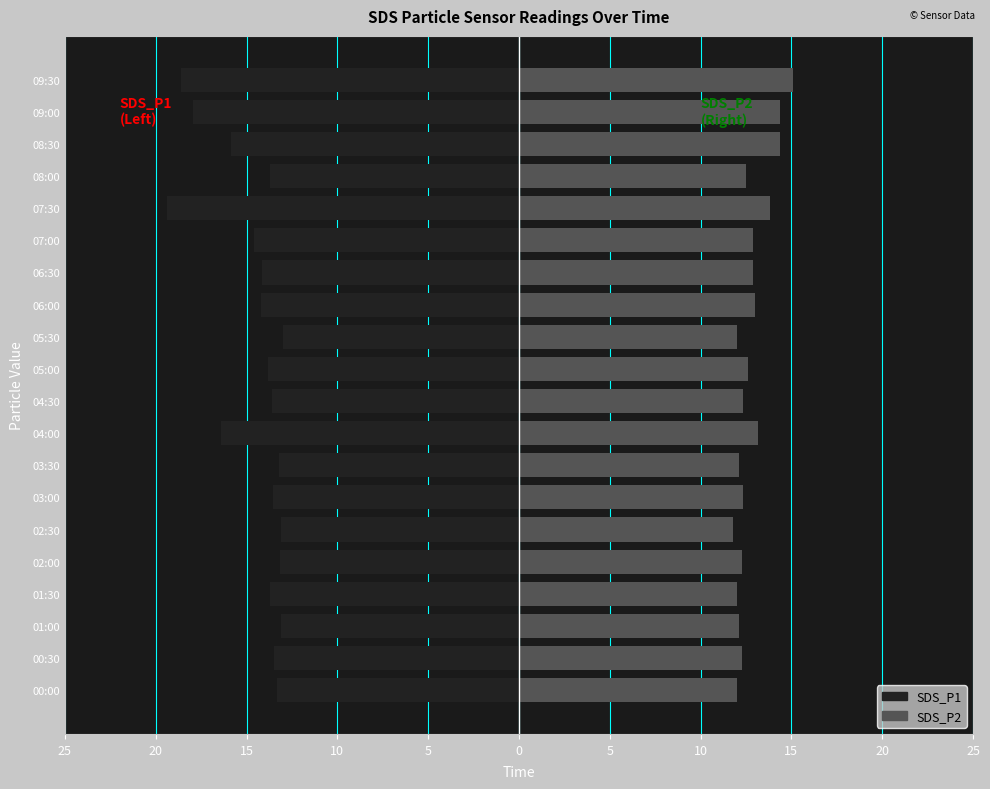

How many groups of bars are there?

20